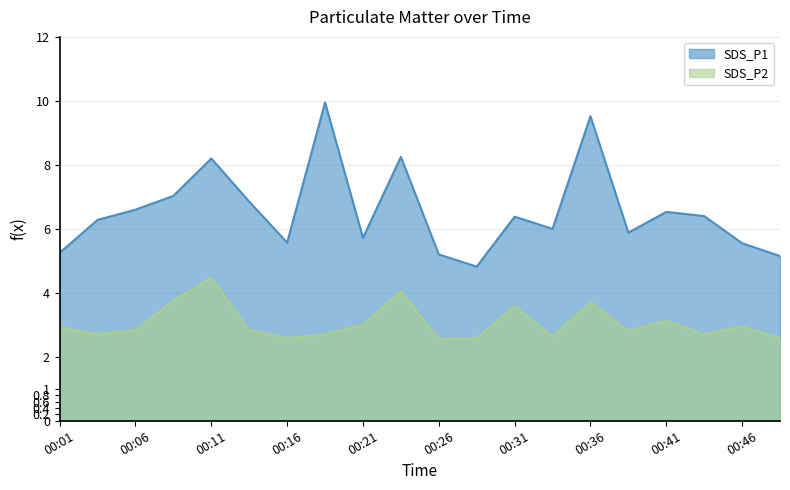

Rank the categories by SDS_P2 value from lowest to highest.

00:26, 00:16, 00:28, 00:48, 00:33, 00:04, 00:19, 00:43, 00:38, 00:06, 00:14, 00:01, 00:46, 00:21, 00:41, 00:31, 00:36, 00:09, 00:24, 00:11